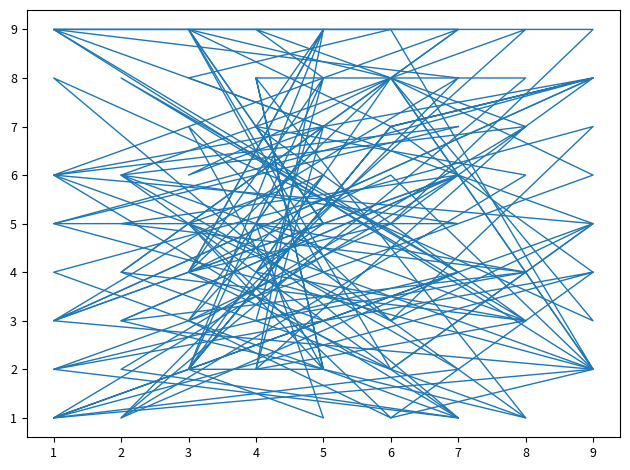

How many interior local peaks does the col_5 series have?

8